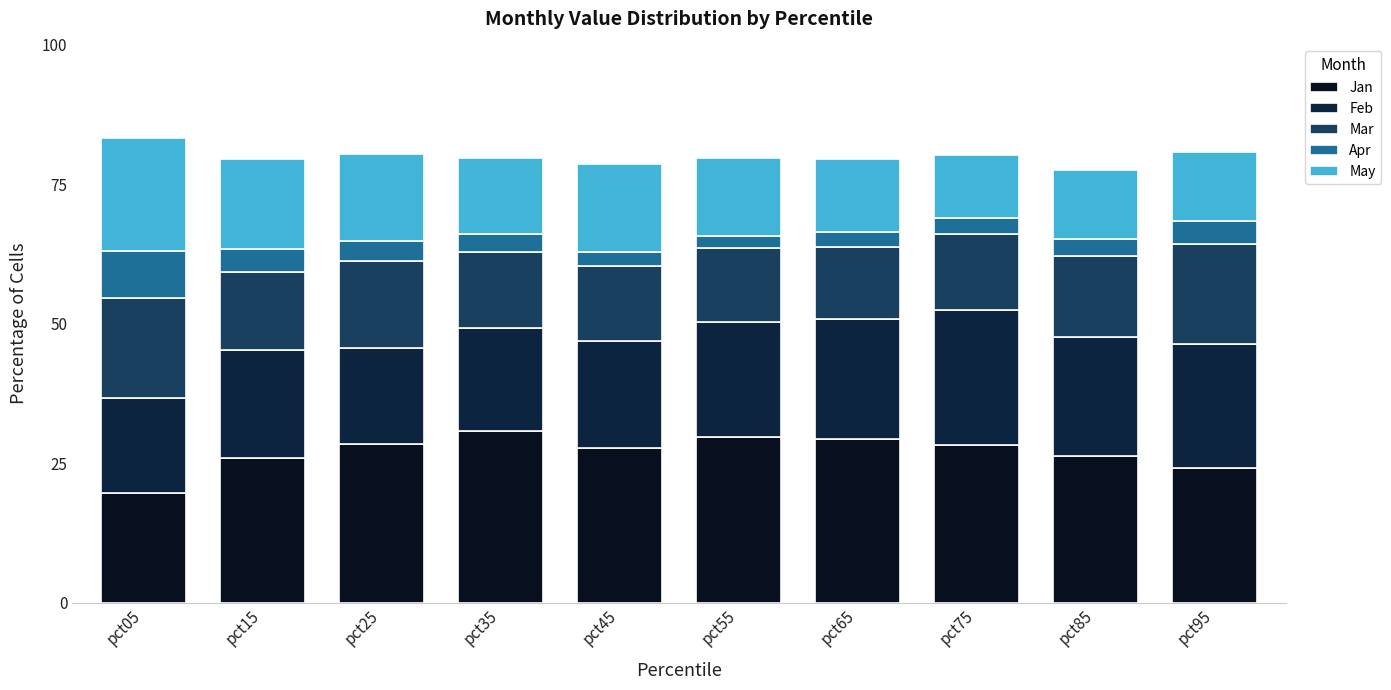

How many bars are there in total?

10